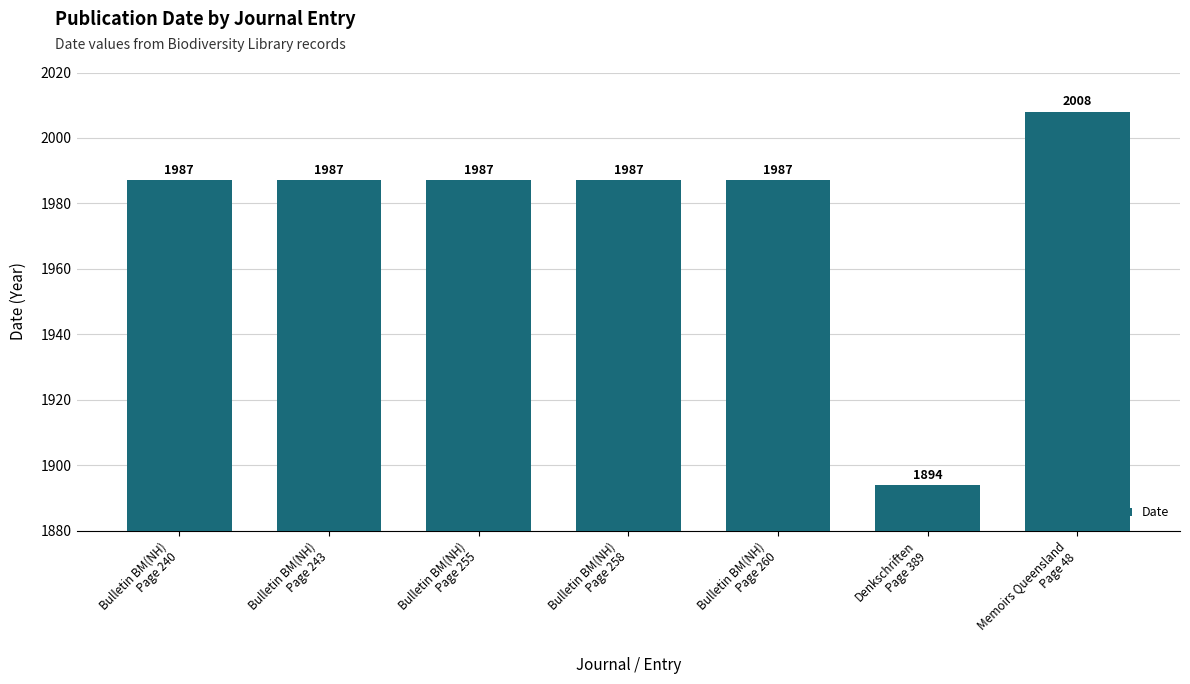

What is the difference between the maximum and second lowest values?

21